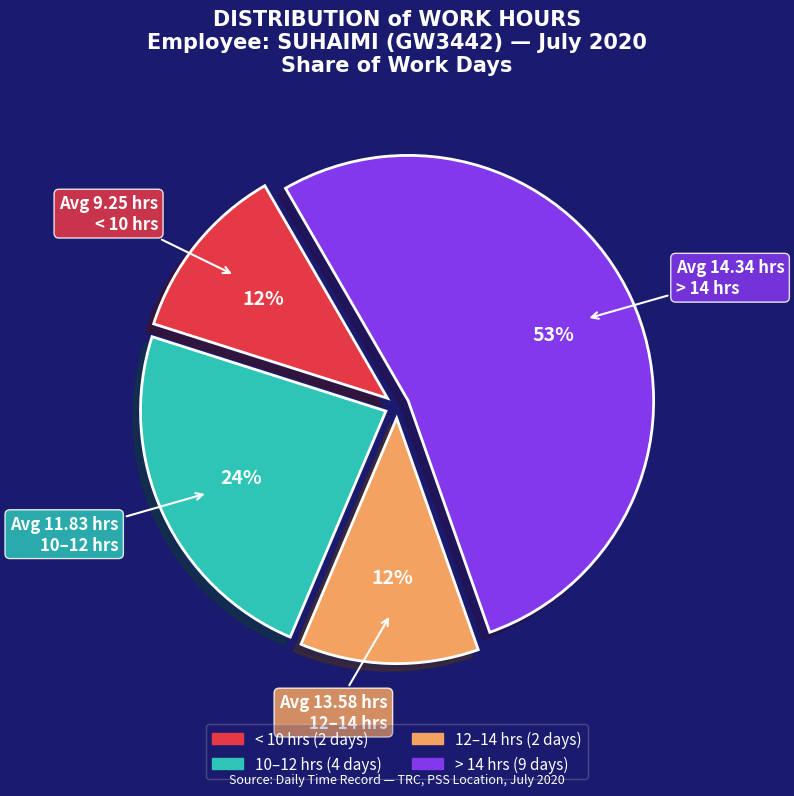

Does any single category account for the majority?

Yes